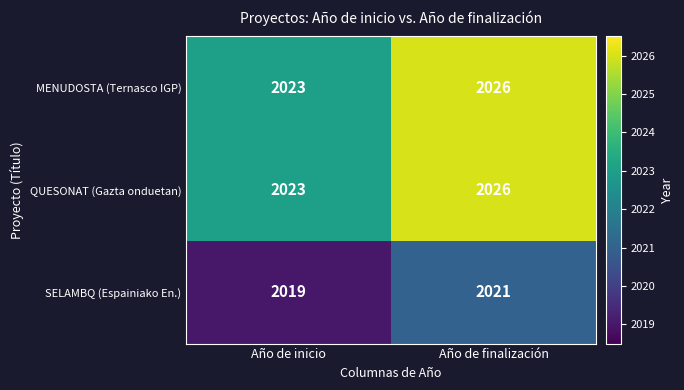

Reading right to left, list all the values displayed in this chart.

MENUDOSTA (Ternasco IGP): Año de finalización=2026	Año de inicio=2023
QUESONAT (Gazta onduetan): Año de finalización=2026	Año de inicio=2023
SELAMBQ (Espainiako En.): Año de finalización=2021	Año de inicio=2019